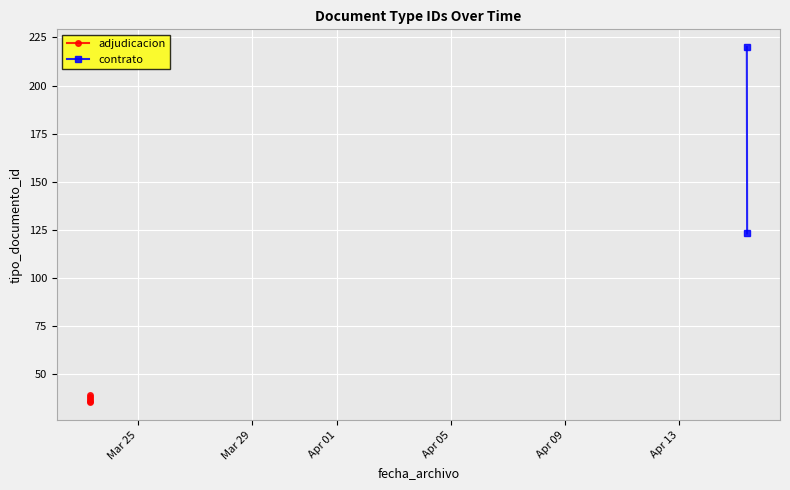

How many data points are less than 38?

3